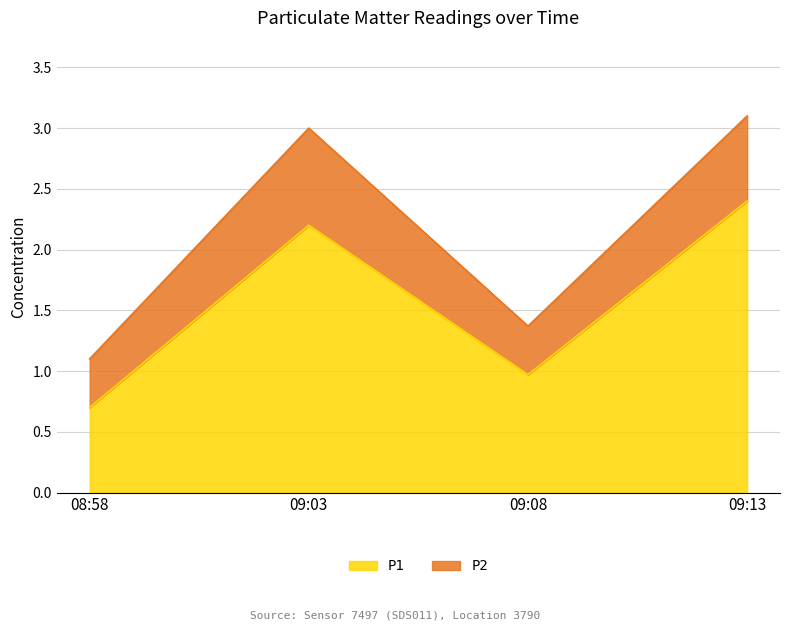

Reading left to right, list the values for the P1 series.

0.7	2.2	1.0	2.4